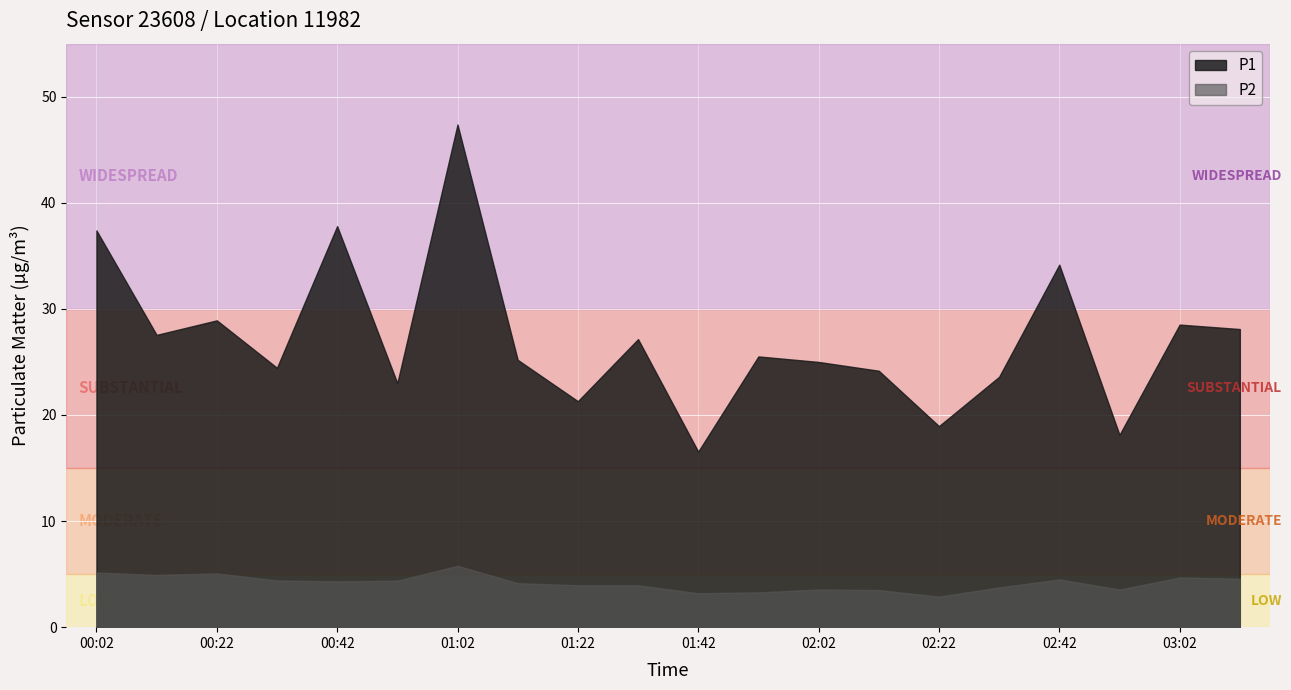

Reading left to right, transcribe all the data shown in this chart.

P1: 00:02=37.4	00:12=27.6	00:22=28.9	00:32=24.4	00:42=37.8	00:52=23.0	01:02=47.4	01:12=25.2	01:22=21.3	01:32=27.1	01:42=16.6	01:52=25.5	02:02=25.0	02:12=24.2	02:22=18.9	02:32=23.6	02:42=34.2	02:52=18.1	03:02=28.5	03:12=28.1
P2: 00:02=5.2	00:12=4.9	00:22=5.1	00:32=4.4	00:42=4.3	00:52=4.4	01:02=5.8	01:12=4.2	01:22=4.0	01:32=4.0	01:42=3.2	01:52=3.3	02:02=3.5	02:12=3.5	02:22=2.9	02:32=3.8	02:42=4.5	02:52=3.5	03:02=4.7	03:12=4.6